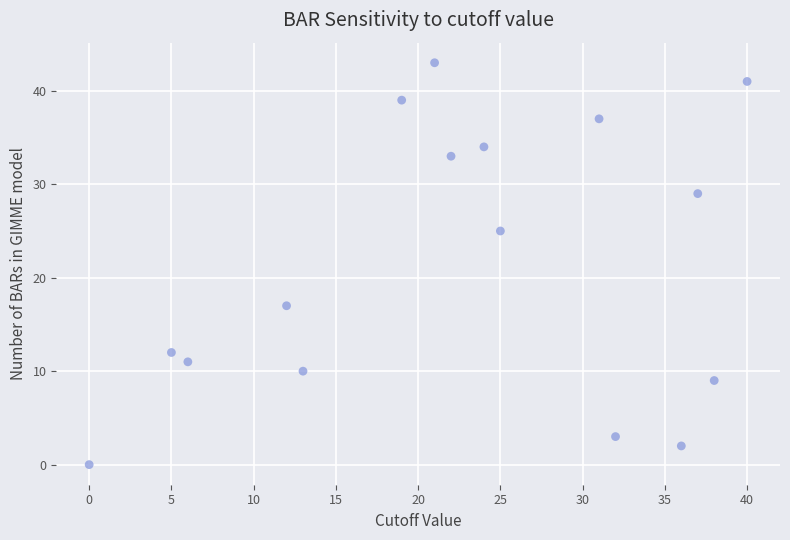

What is the range of Y values (max minus min)?

43